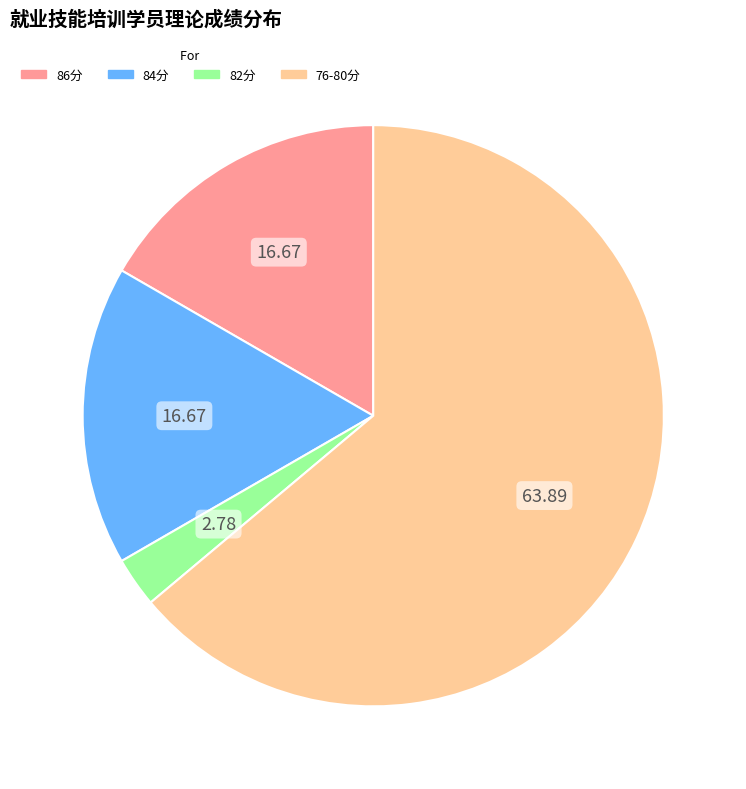

Approximately how many times larger is the value at 86分 compared to 82分?

6.0